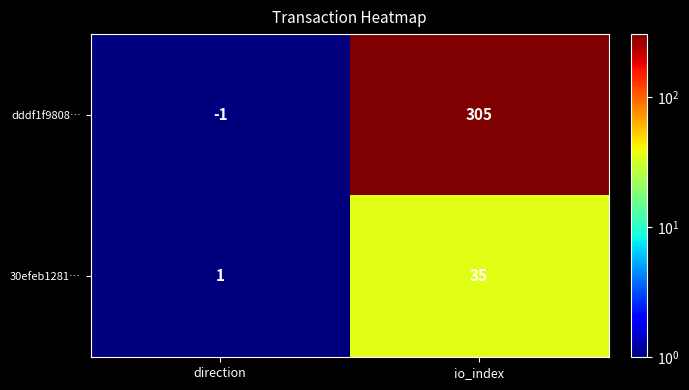

At which category does the chart reach its minimum across all series?

direction